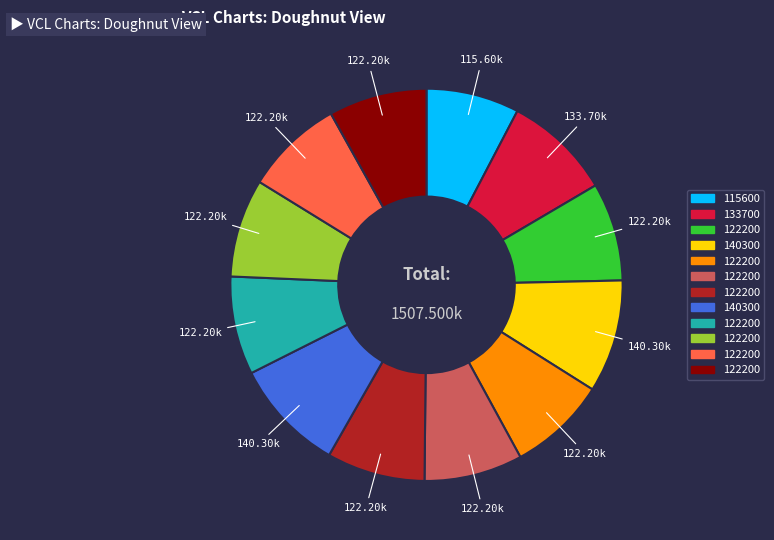

Is there a majority slice in this chart?

No